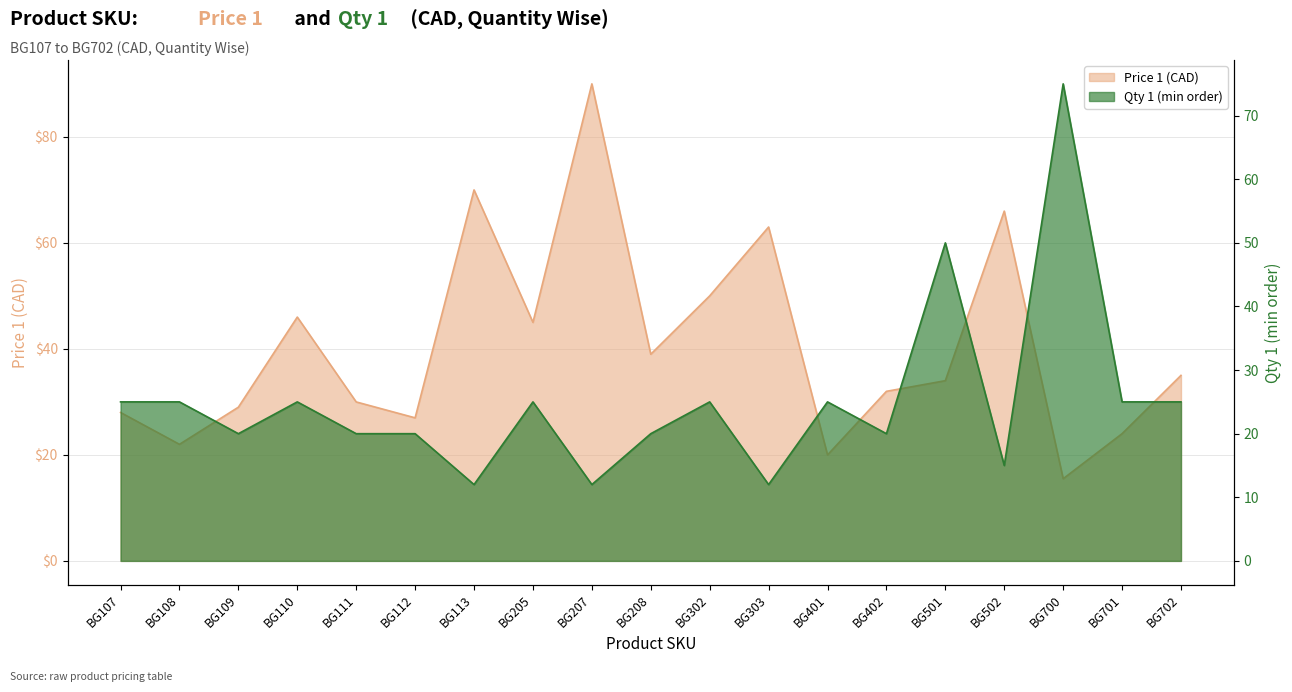

How many distinct data groups are displayed?

2